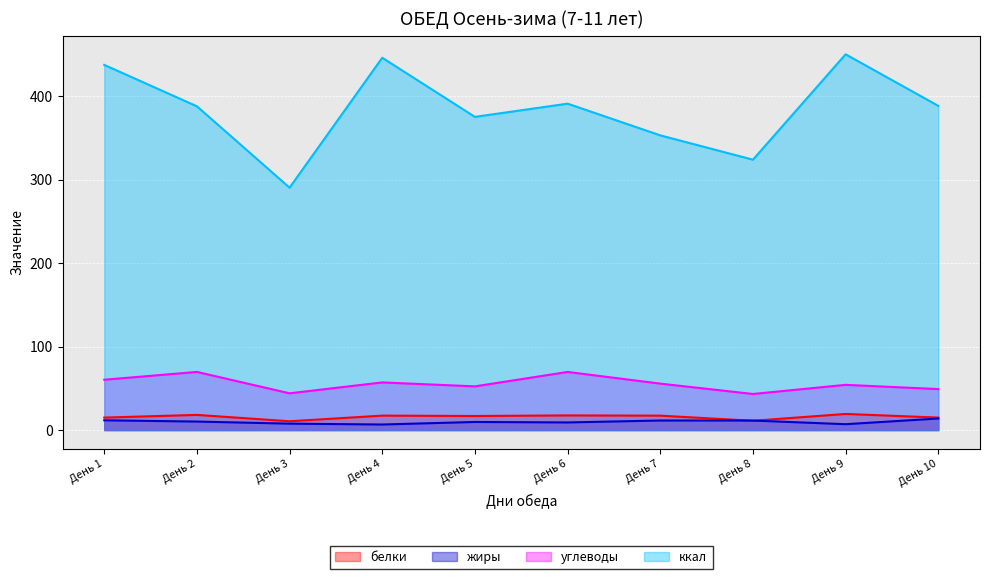

Which category has the highest value in the белки series?

День 9